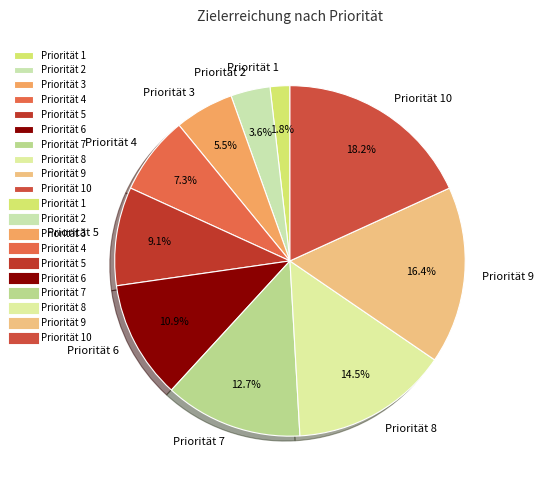

What is the smallest slice in the pie chart?

Priorität 1